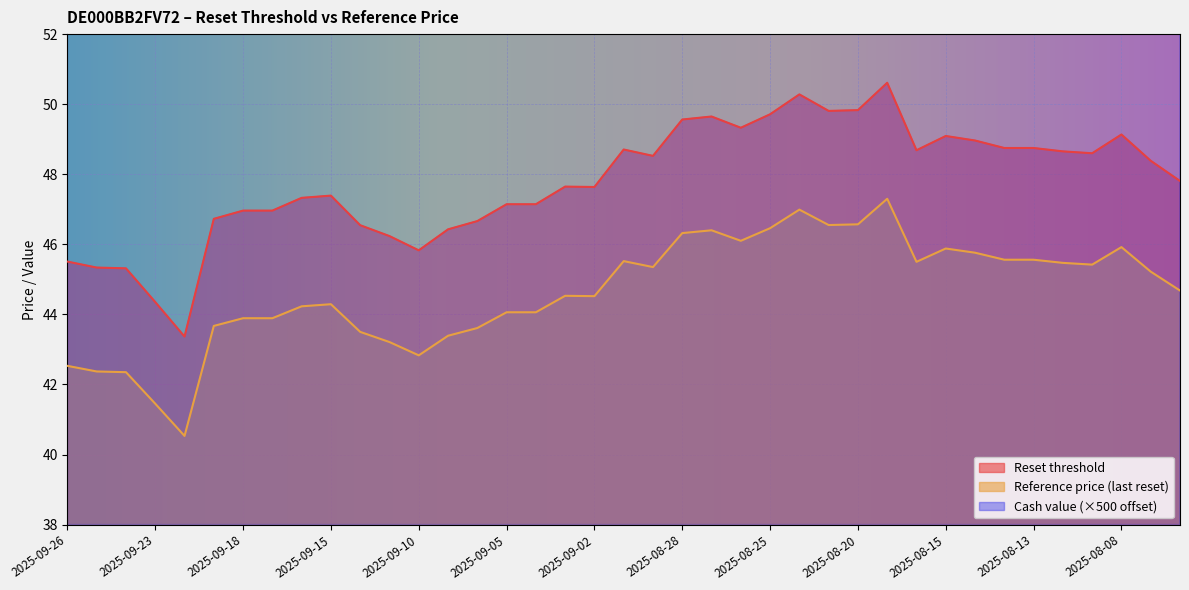

True or false: Reset threshold has a value of 48.7 at 2025-08-13.

True